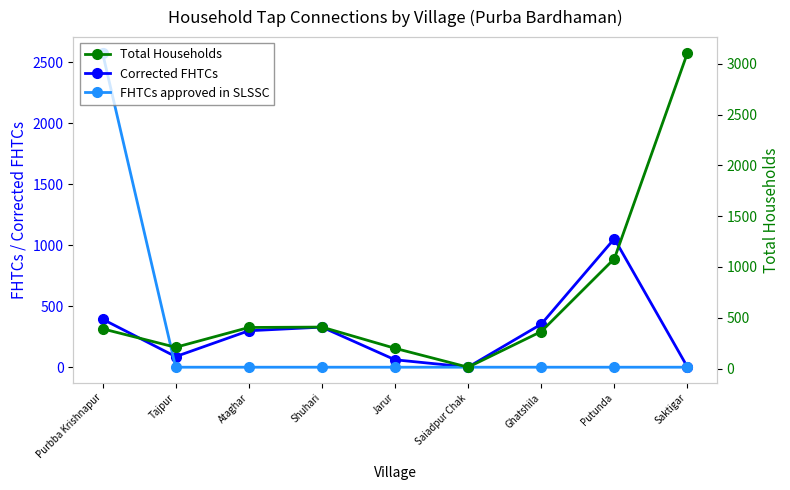

What is the sum of all Corrected FHTCs values?

2579